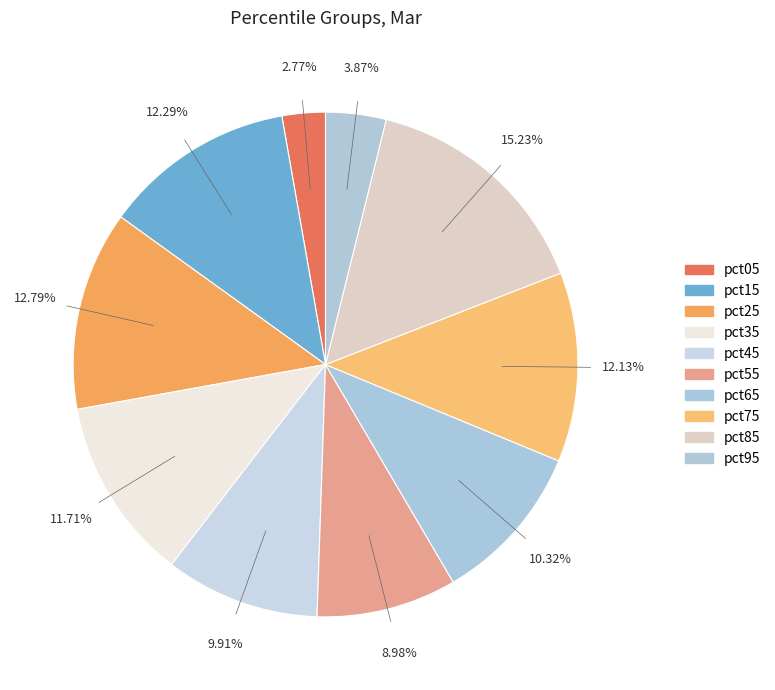

Count the number of slices in the pie.

10